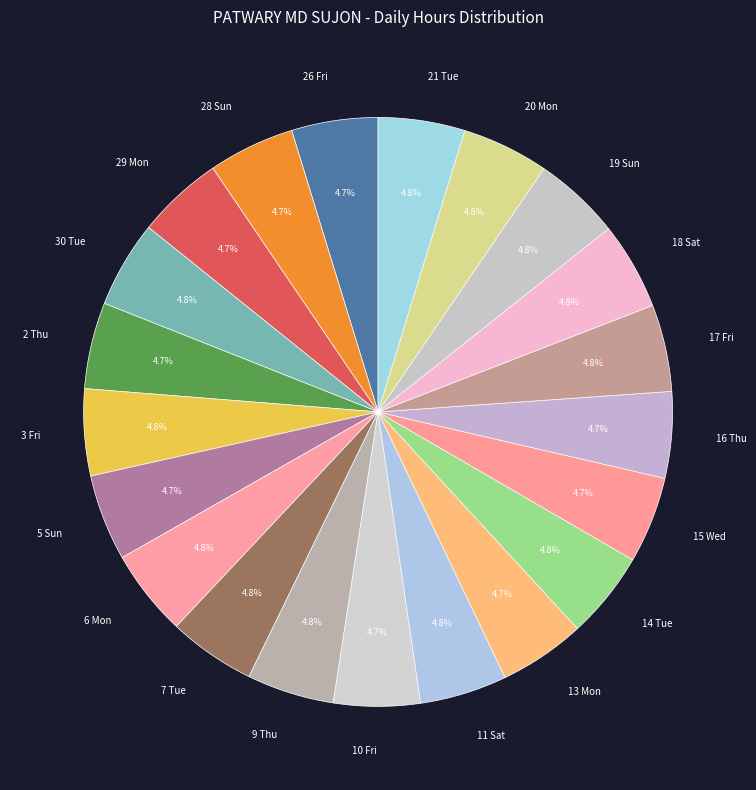

The 9 Thu slice represents 14% of the pie. True or false?

False